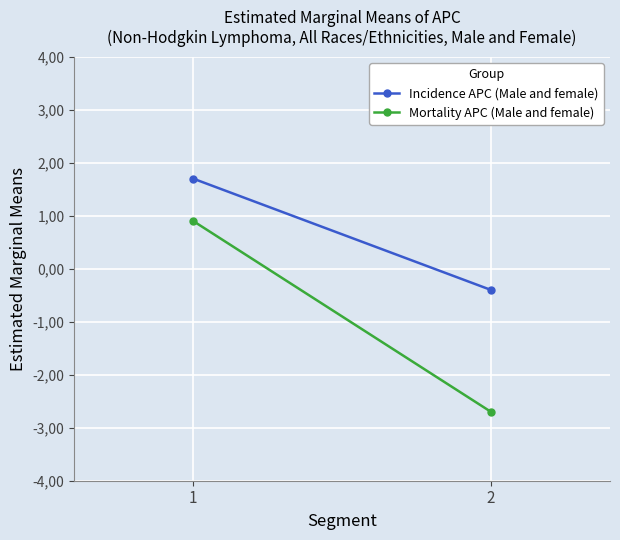

At how many categories does at least one series exceed -2?

2